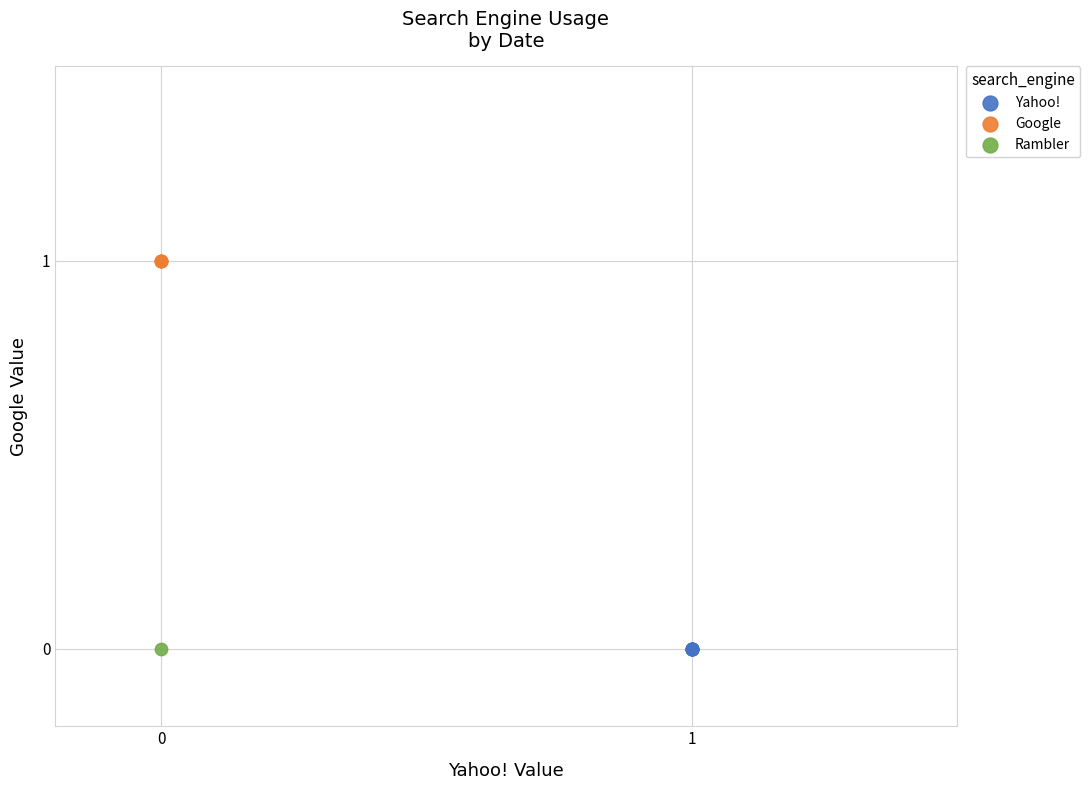

What are all the series names shown in the legend?

Yahoo!, Google, Rambler